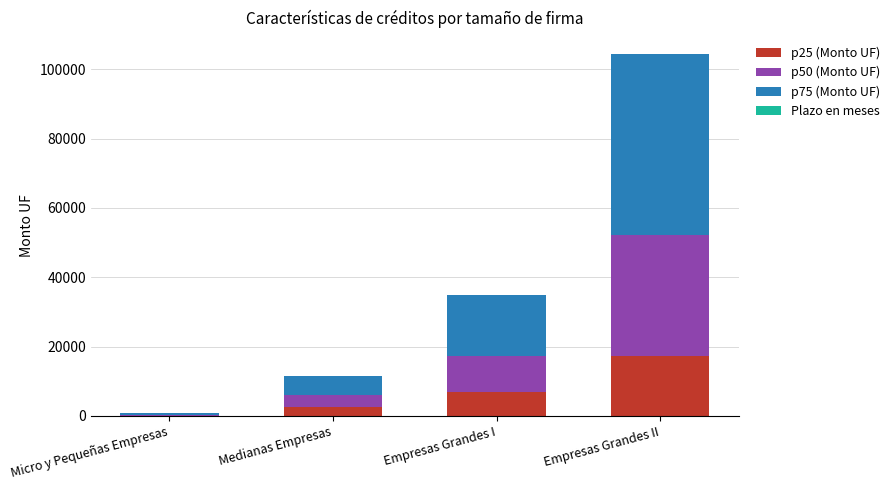

What is the sum of all p25 (Monto UF) values?

27031.0